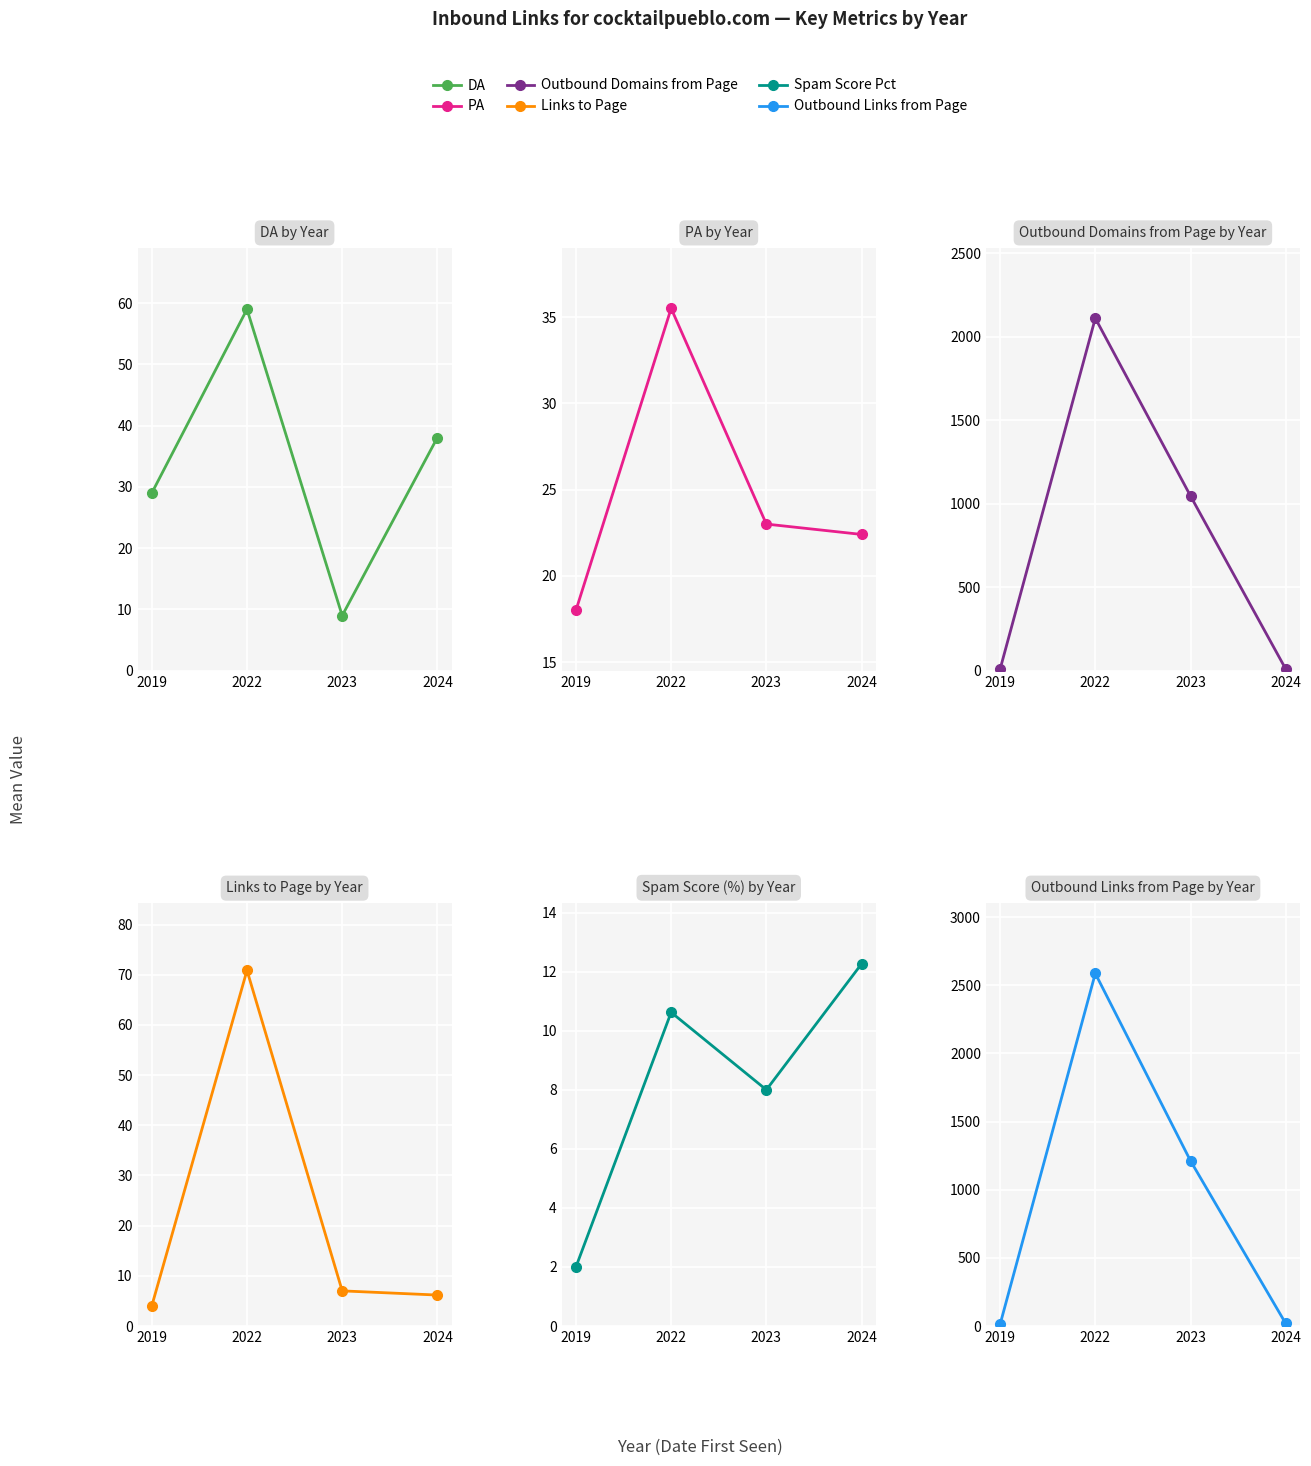

Read the PA value at 2023.

23.0